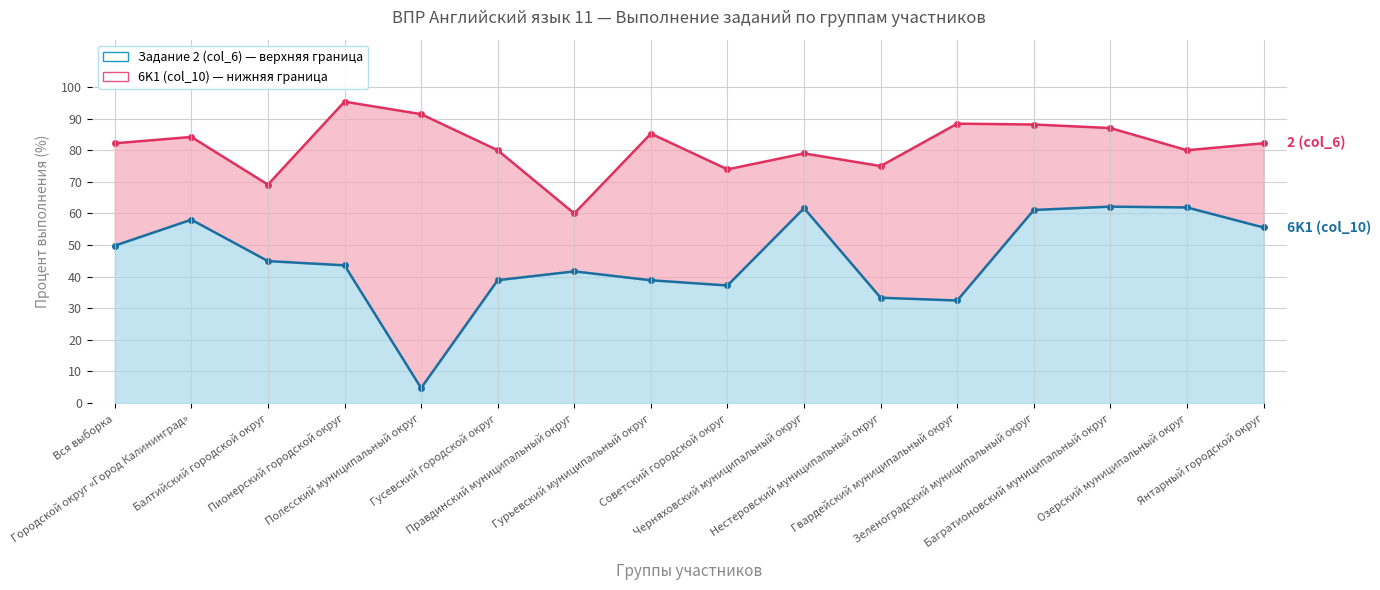

Does the chart have visible grid lines?

Yes